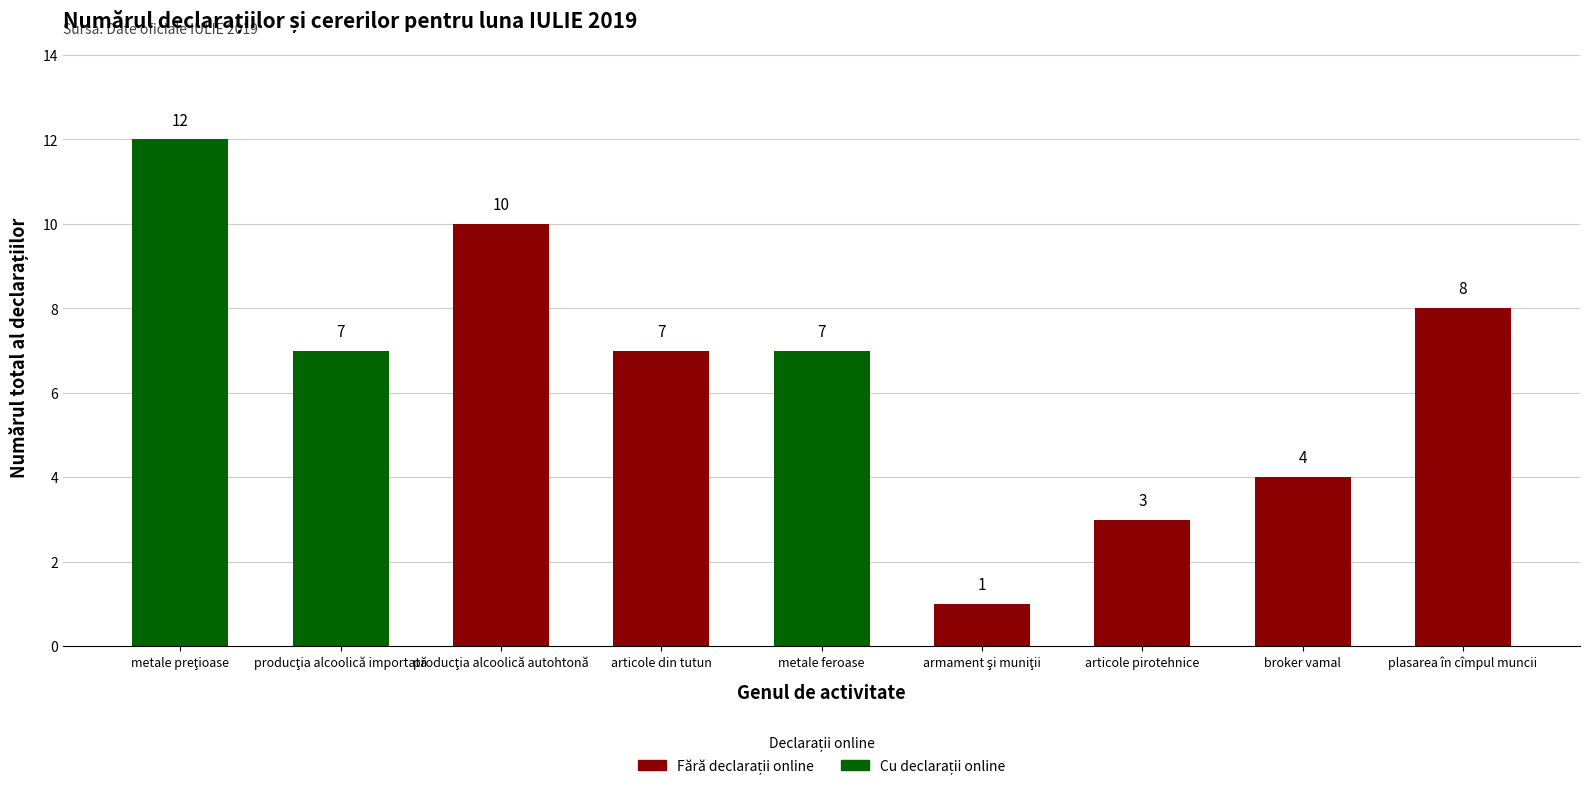

How many bars are there in total?

9